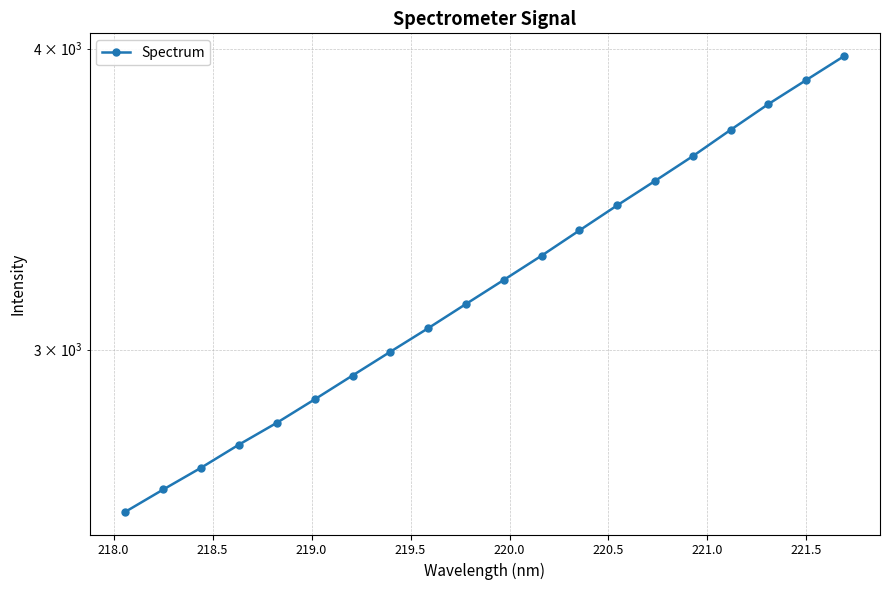

What is the minimum value shown in the chart?

2569.7